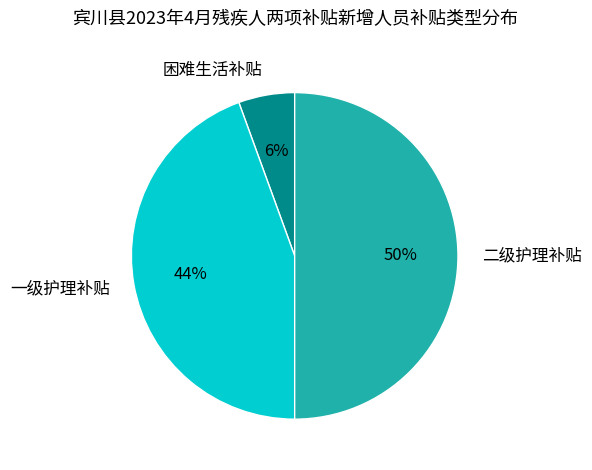

To the nearest percent, what is the average slice percentage?

33%